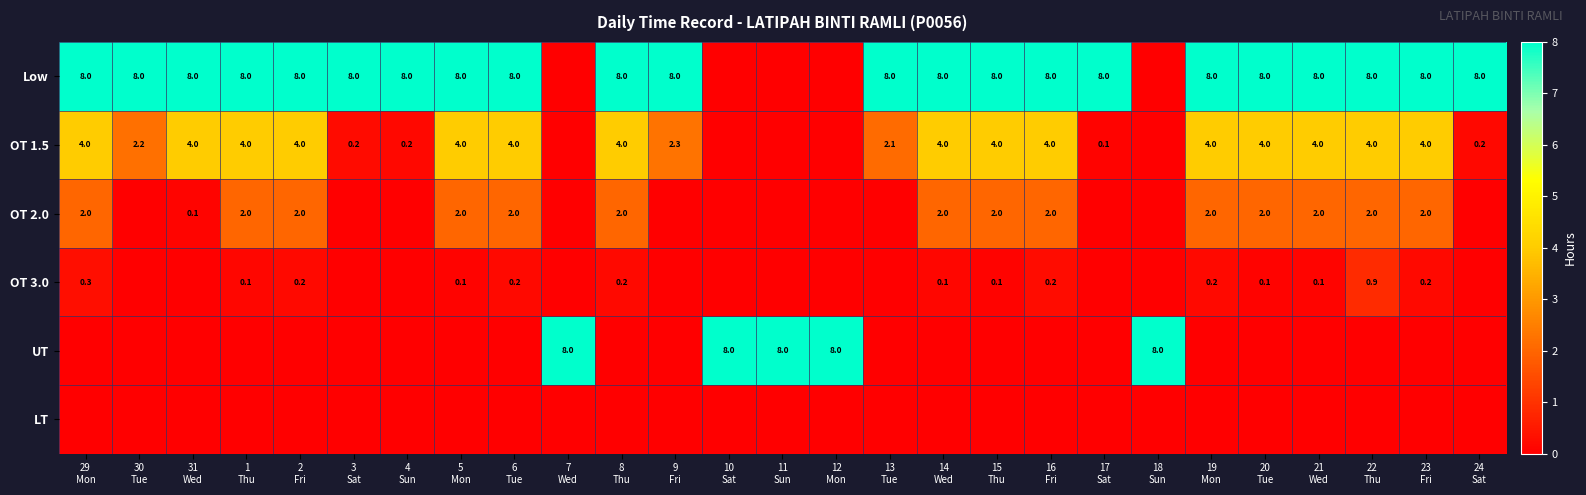

List the labels in order of Low value, smallest first.

7 Wed, 10 Sat, 11 Sun, 12 Mon, 18 Sun, 29 Mon, 30 Tue, 31 Wed, 1 Thu, 2 Fri, 3 Sat, 4 Sun, 5 Mon, 6 Tue, 8 Thu, 9 Fri, 13 Tue, 14 Wed, 15 Thu, 16 Fri, 17 Sat, 19 Mon, 20 Tue, 21 Wed, 22 Thu, 23 Fri, 24 Sat